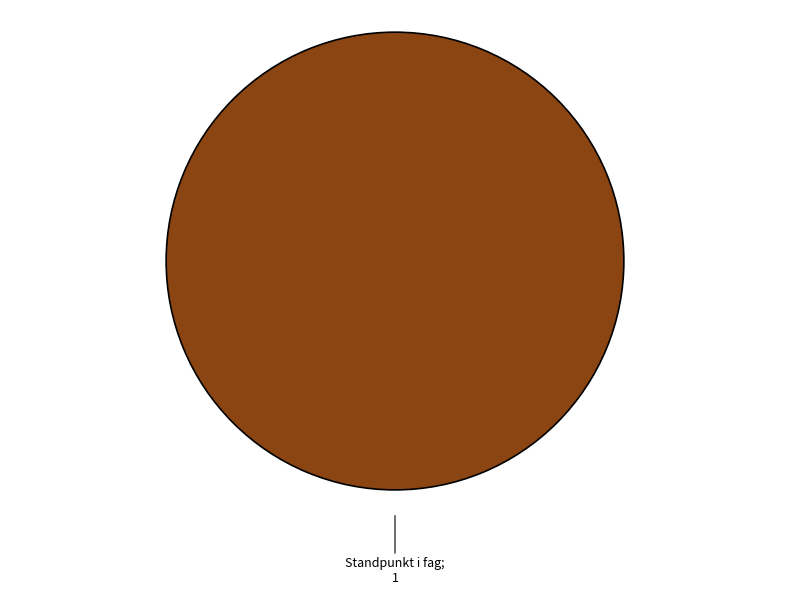

Is it true that Standpunkt i fag; 1 is 100% of the pie?

True